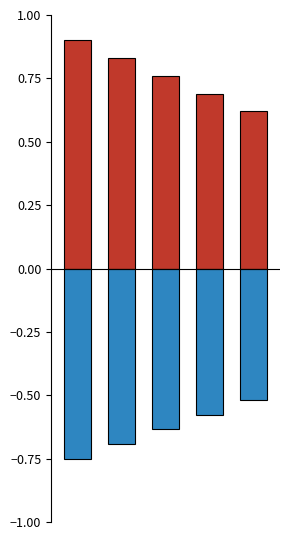

What is the spread (max minus min) of values at 2?

1.4